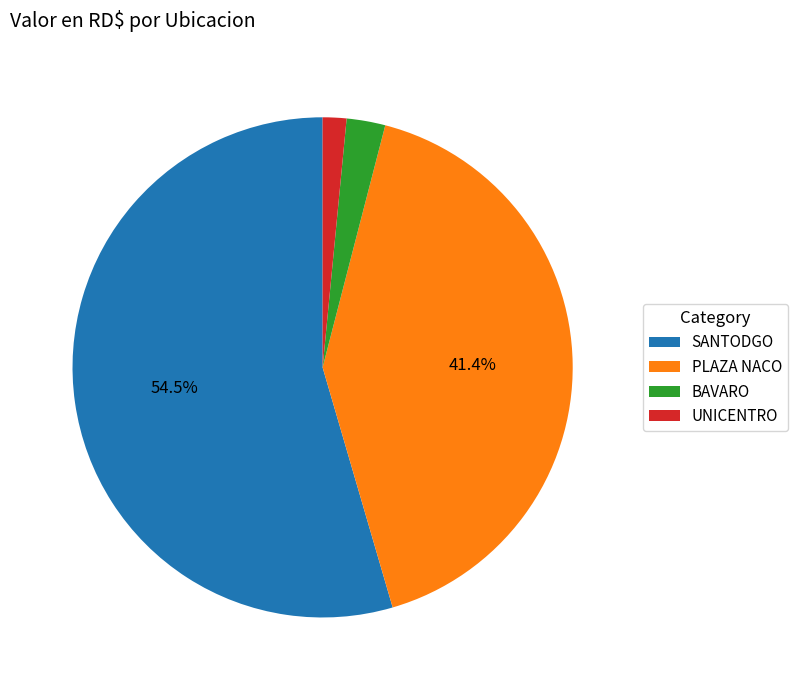

Which category has the smallest portion of the pie?

UNICENTRO